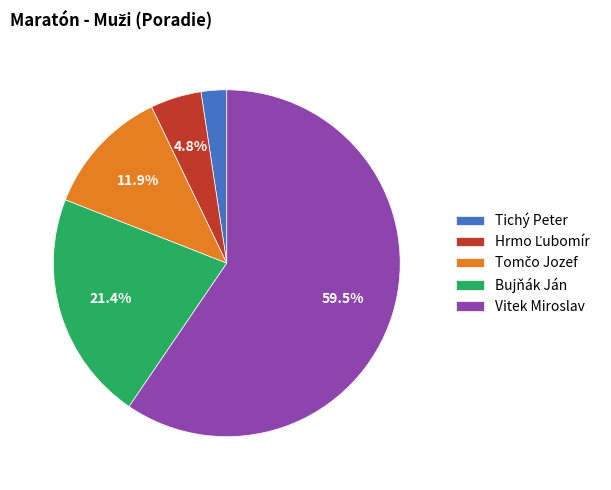

To the nearest percent, what portion does Tichý Peter represent?

2%